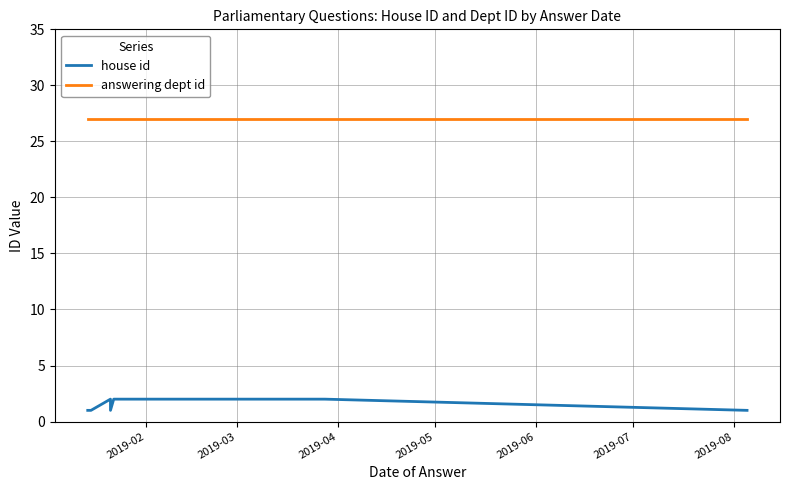

Count the number of categories in the chart.

10